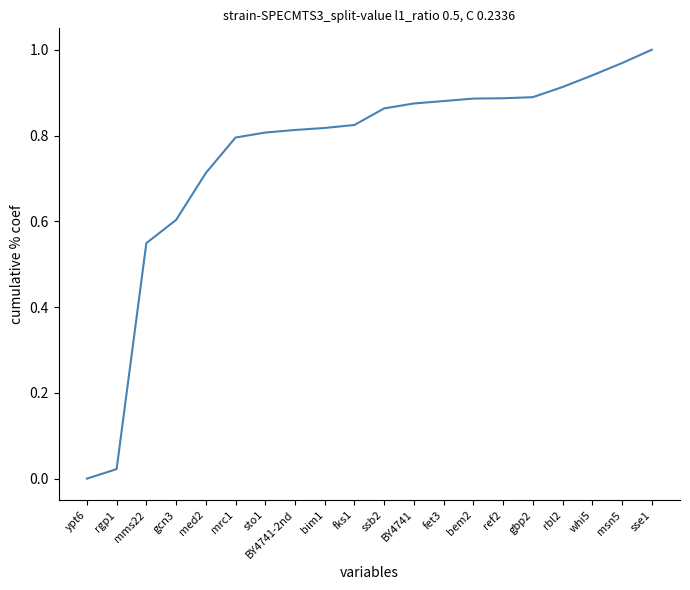

What position from the right is BY4741?

9